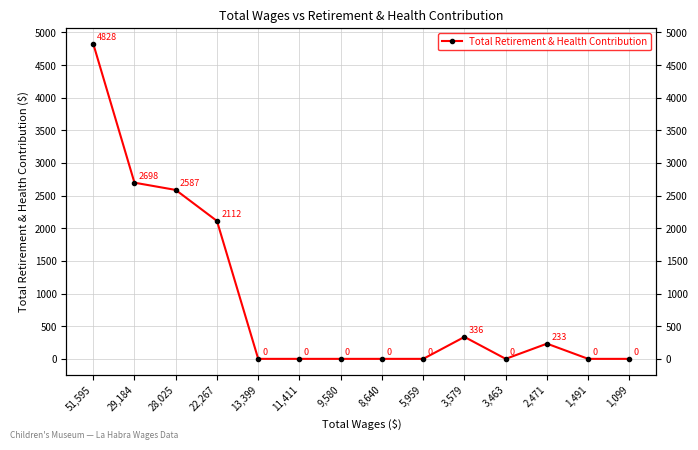

What is the sum of all values?

12794